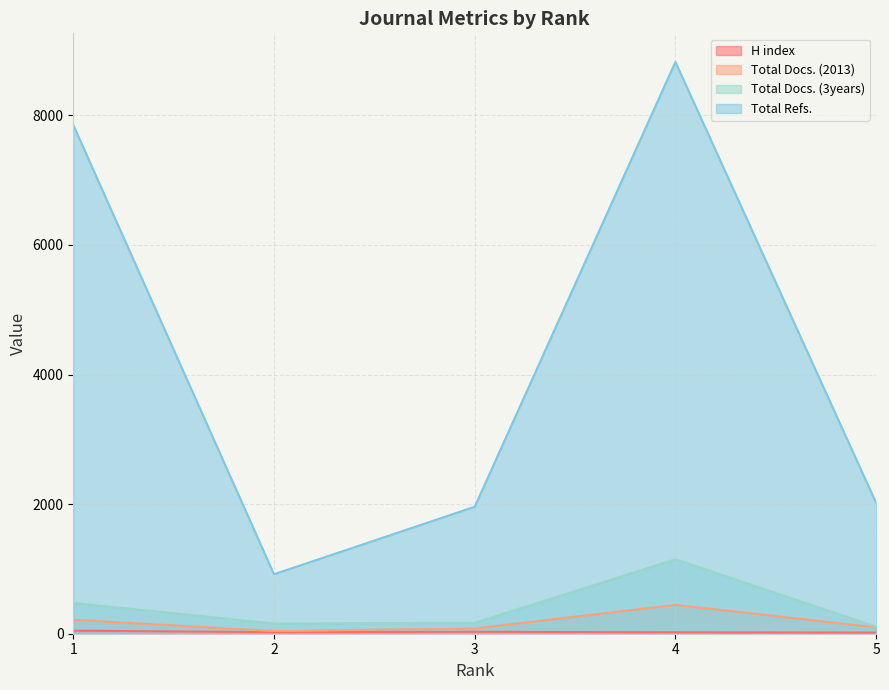

True or false: Total Docs. (3years) and Total Refs. intersect in this chart.

False